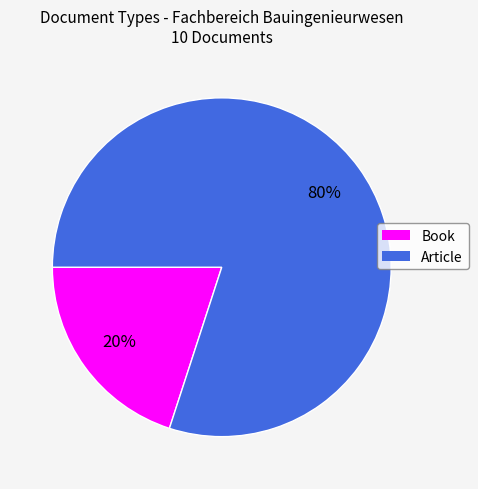

Between Book and Article, which is larger?

Article